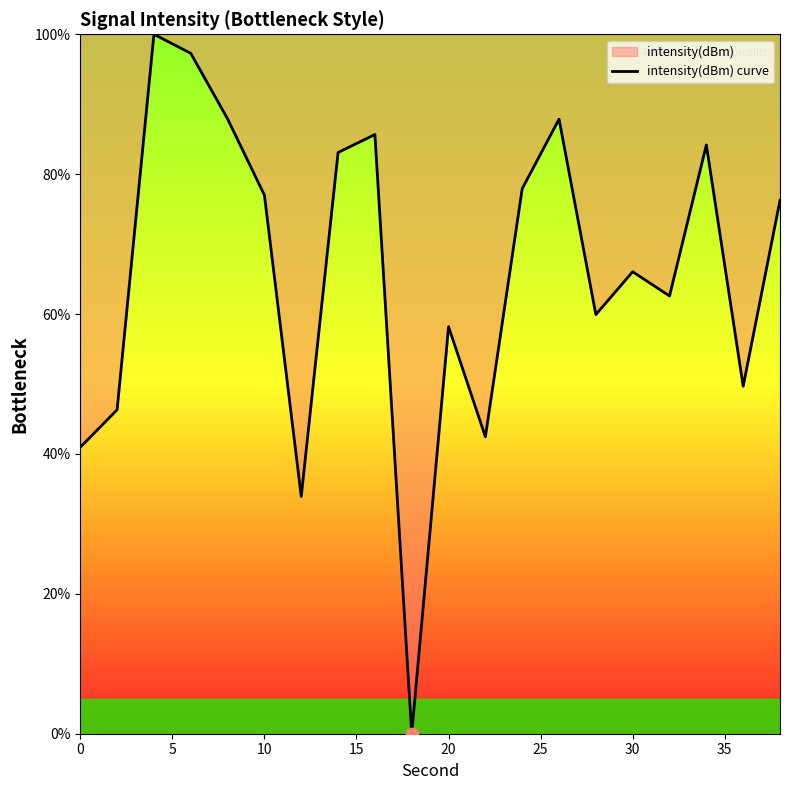

What is the difference between the maximum and minimum values?

100.0